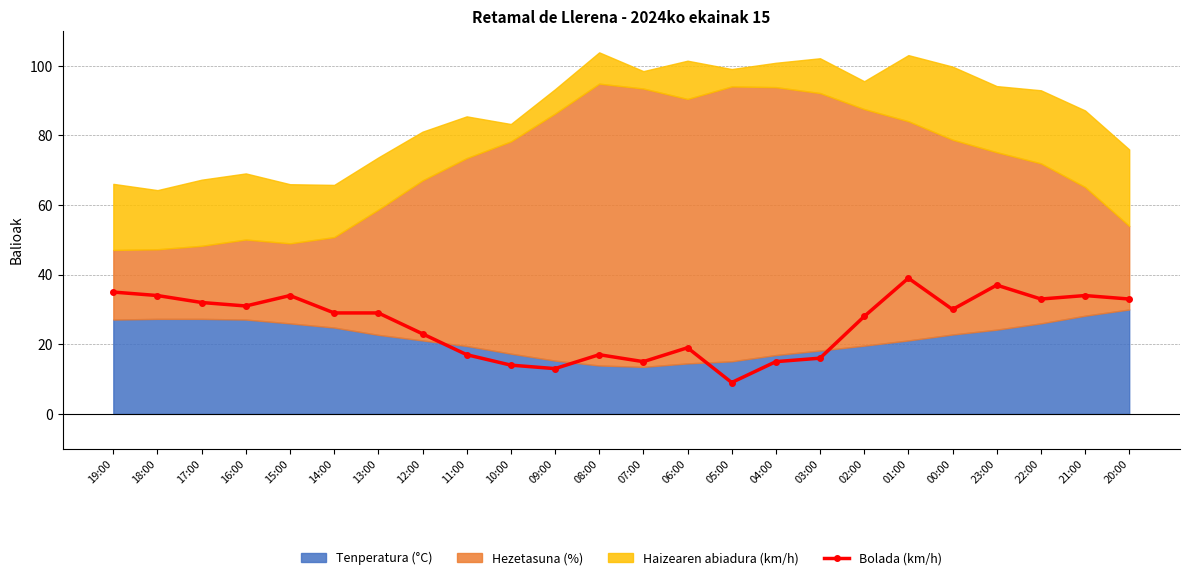

What is the ratio of the value at 20:00 to the value at 07:00?

2.2